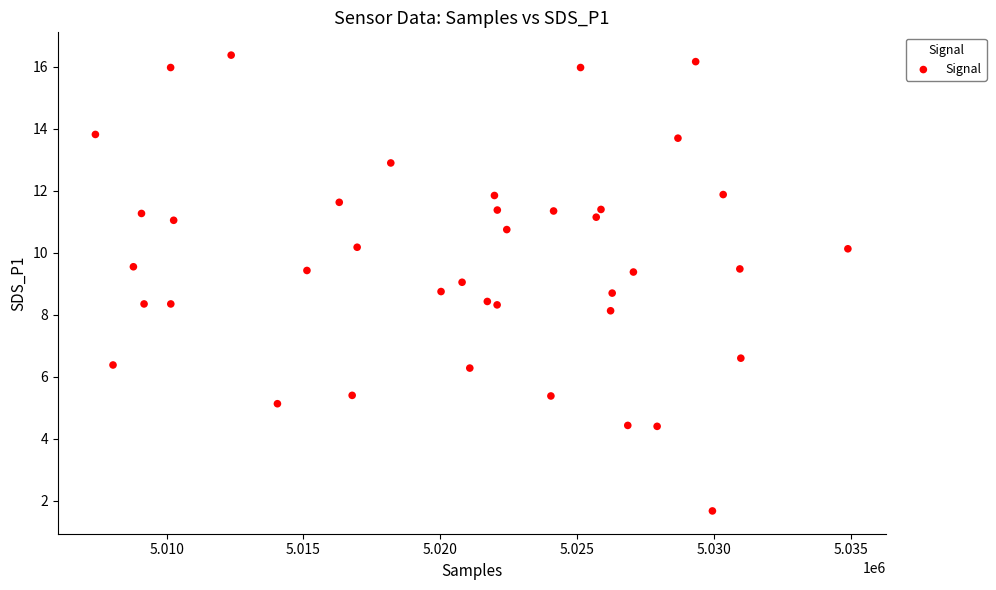

What is the range of X values (max minus min)?

27507.0